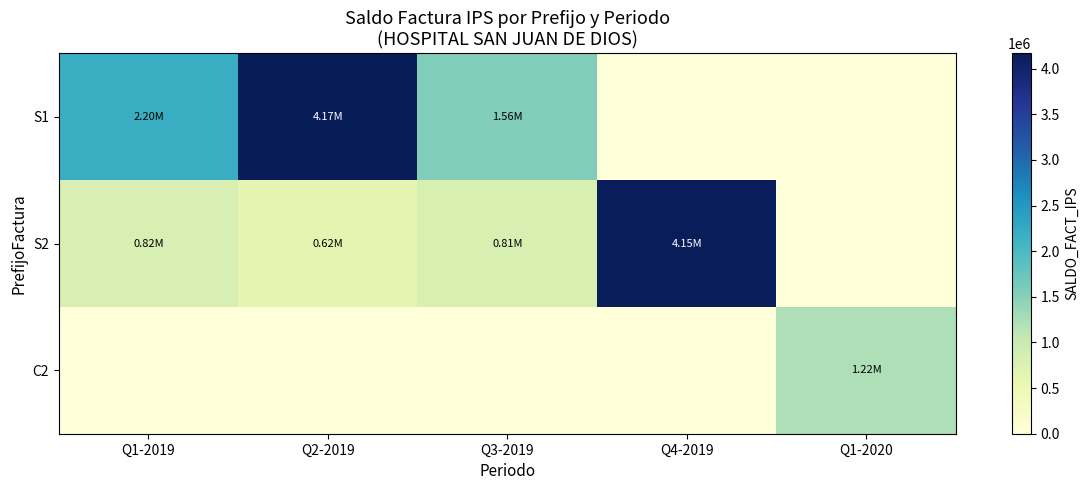

Reading left to right, what are all the values shown in this chart?

S1: Q1-2019=2197721	Q2-2019=4168439	Q3-2019=1562536	Q4-2019=0	Q1-2020=0
S2: Q1-2019=817818	Q2-2019=623958	Q3-2019=813580	Q4-2019=4148412	Q1-2020=0
C2: Q1-2019=0	Q2-2019=0	Q3-2019=0	Q4-2019=0	Q1-2020=1219258